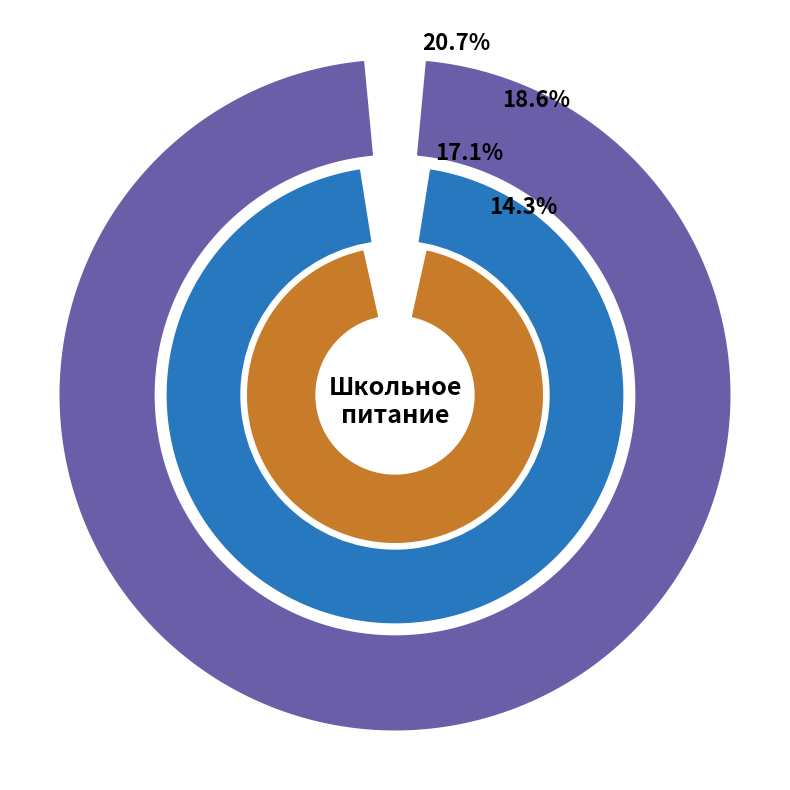

Which category has the smallest portion of the pie?

Ржаной